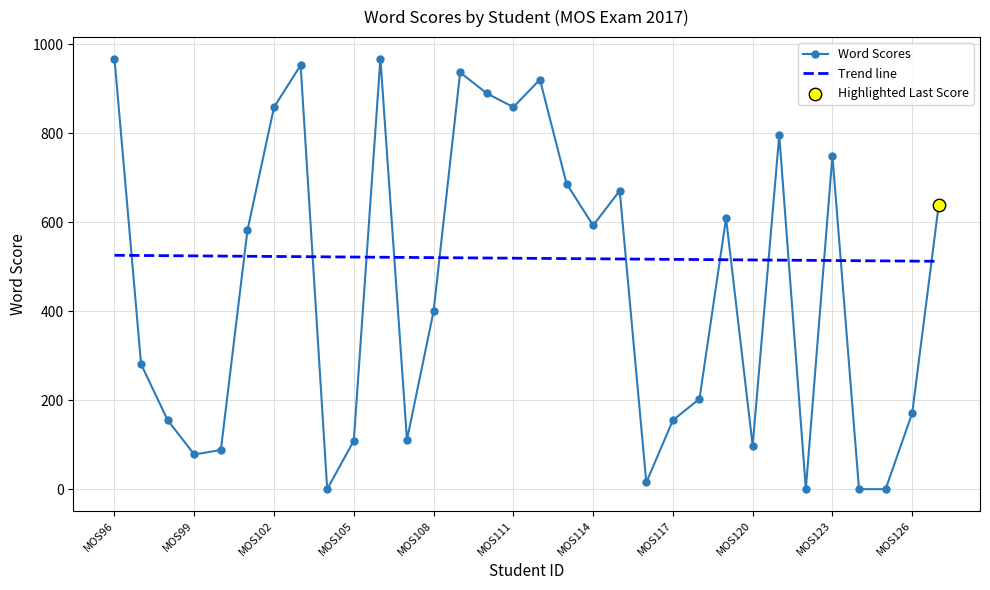

What is the ratio of the value at MOS112 to the value at MOS119?

1.5